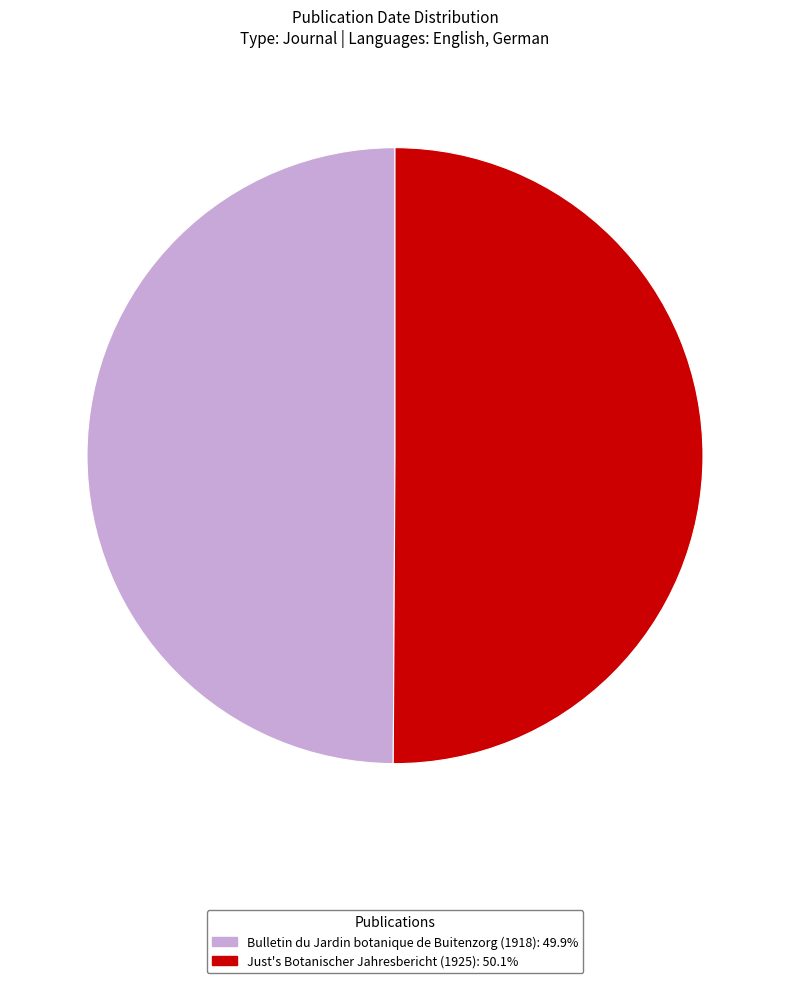

Is it true that Just's Botanischer Jahresbericht (1925) is 50% of the pie?

True